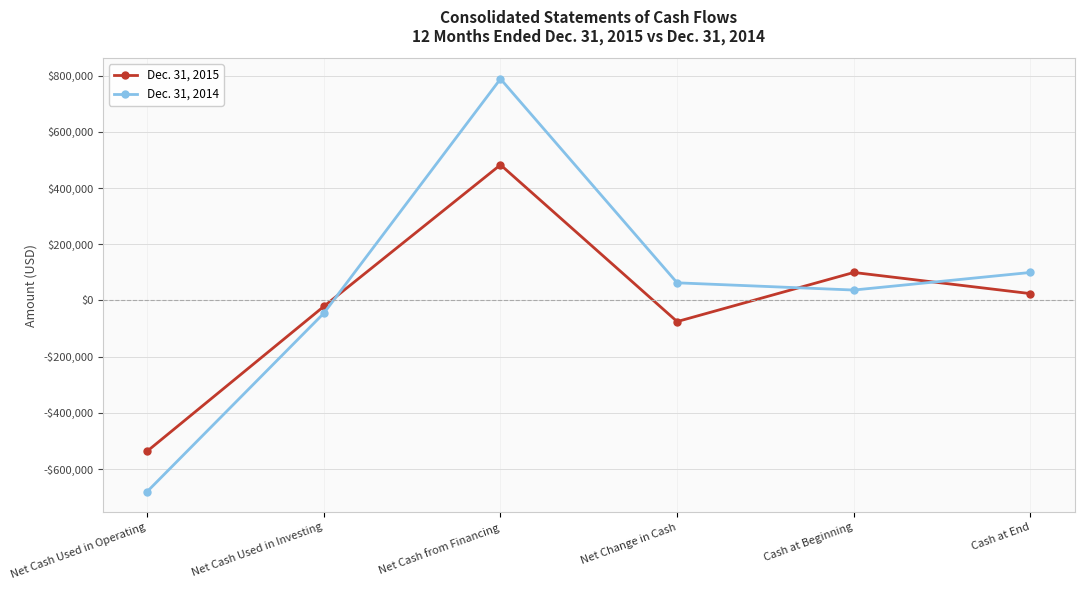

How many data points in Dec. 31, 2015 are less than 24133?

3